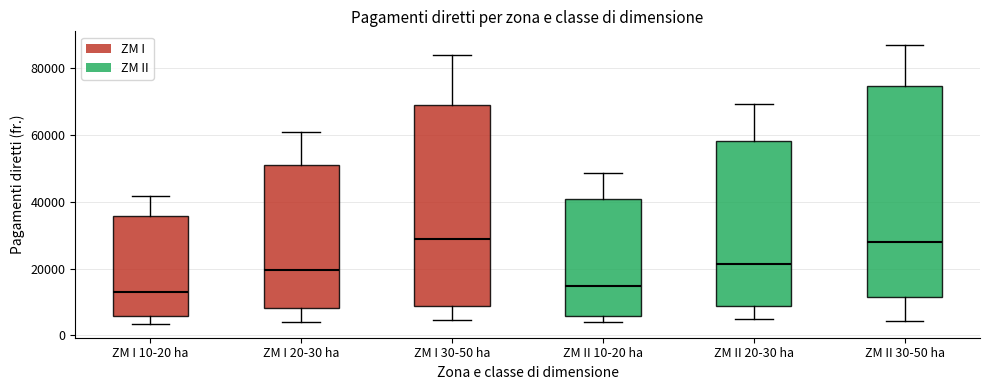

Reading left to right, transcribe this box plot: for each box, give where its median line is, the range the box spans, and where its two whiskers end, as read against the y-axis. The values are not printed on the chart, so give them approximately, as read against the axis.

ZM I 10-20 ha: median 14000, box 6000 to 36000, whiskers 4000 to 42000
ZM I 20-30 ha: median 20000, box 8000 to 52000, whiskers 4000 to 60000
ZM I 30-50 ha: median 28000, box 8000 to 68000, whiskers 4000 to 84000
ZM II 10-20 ha: median 14000, box 6000 to 40000, whiskers 4000 to 48000
ZM II 20-30 ha: median 22000, box 8000 to 58000, whiskers 4000 to 70000
ZM II 30-50 ha: median 28000, box 12000 to 74000, whiskers 4000 to 86000